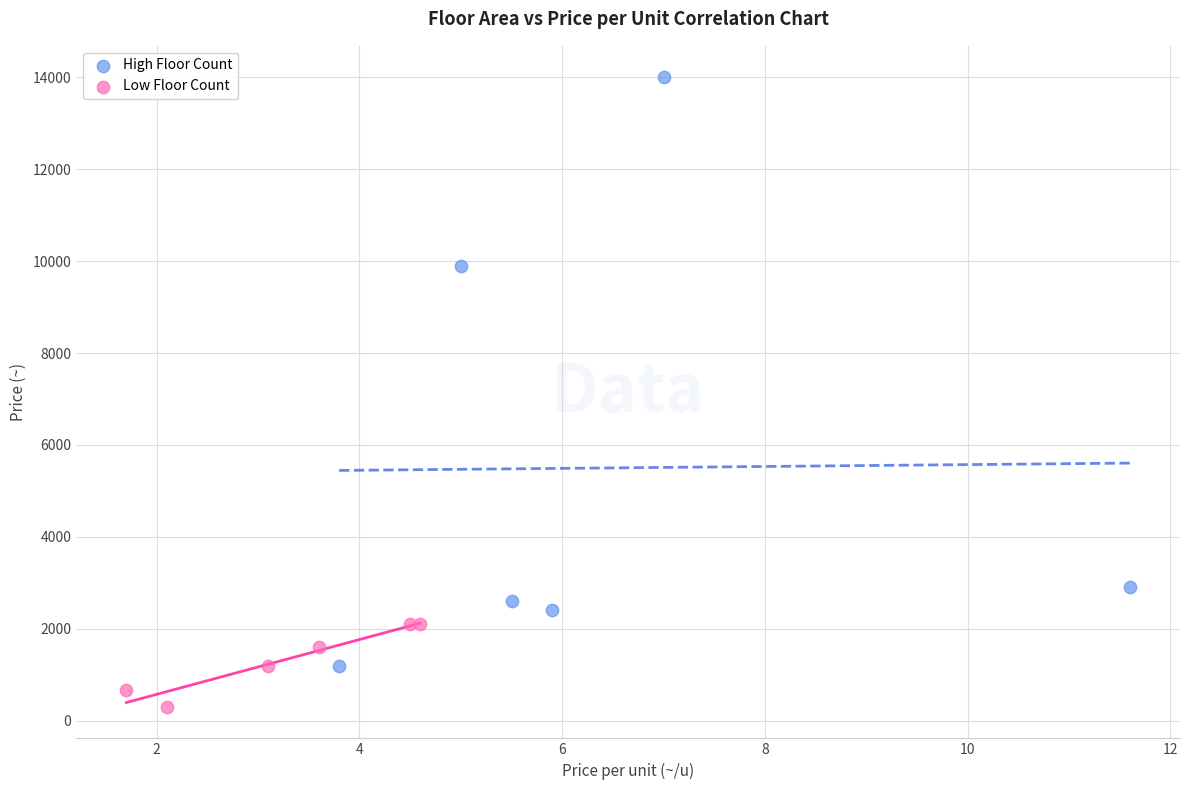

Which series contains the highest Y value?

High Floor Count